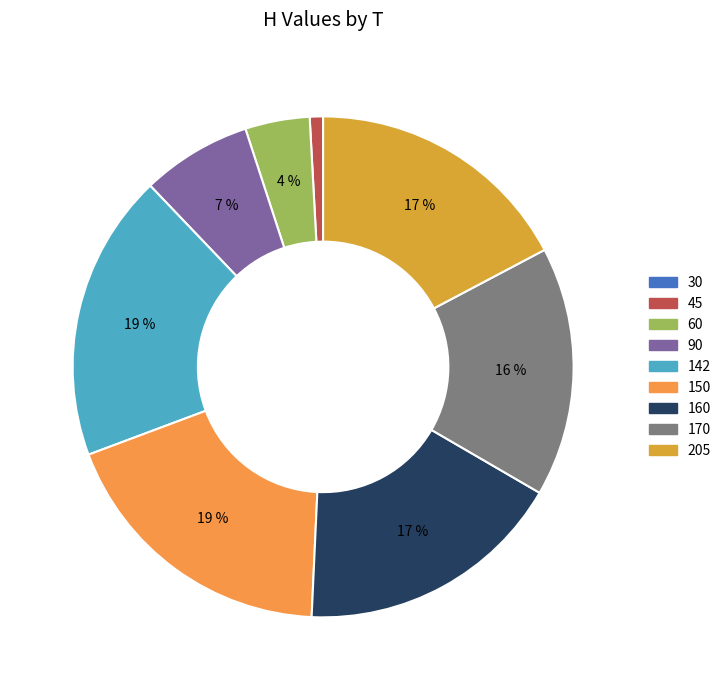

Rank the categories by value from highest to lowest.

142, 150, 160, 205, 170, 90, 60, 45, 30